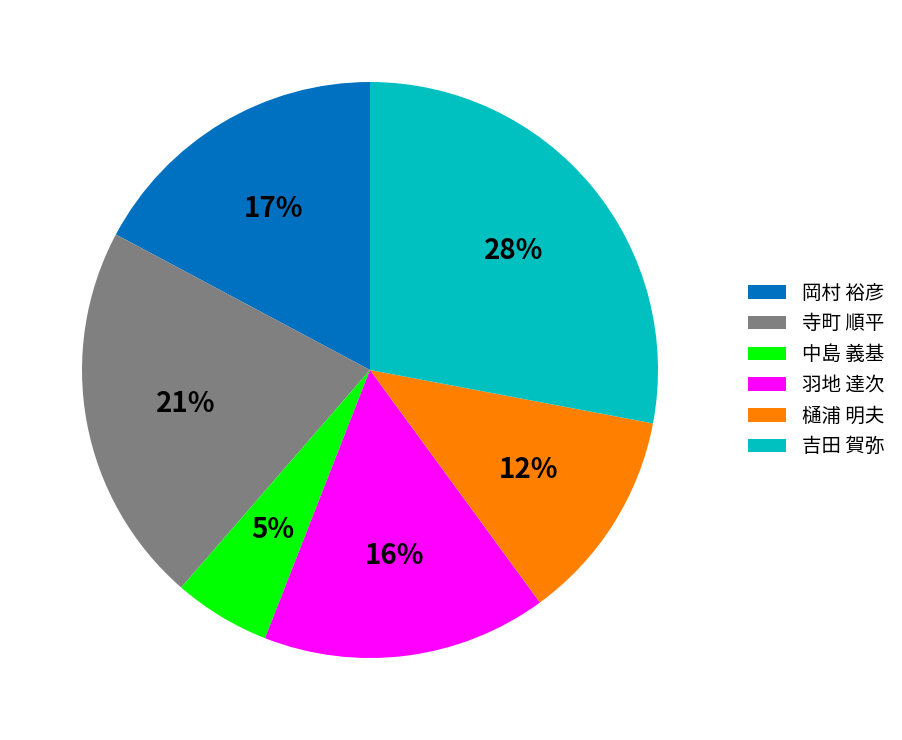

How many slices are in this pie chart?

6